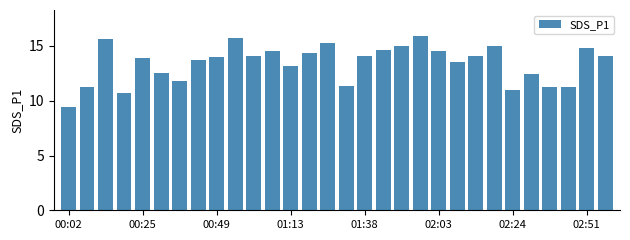

What is the sum of all values?

403.1